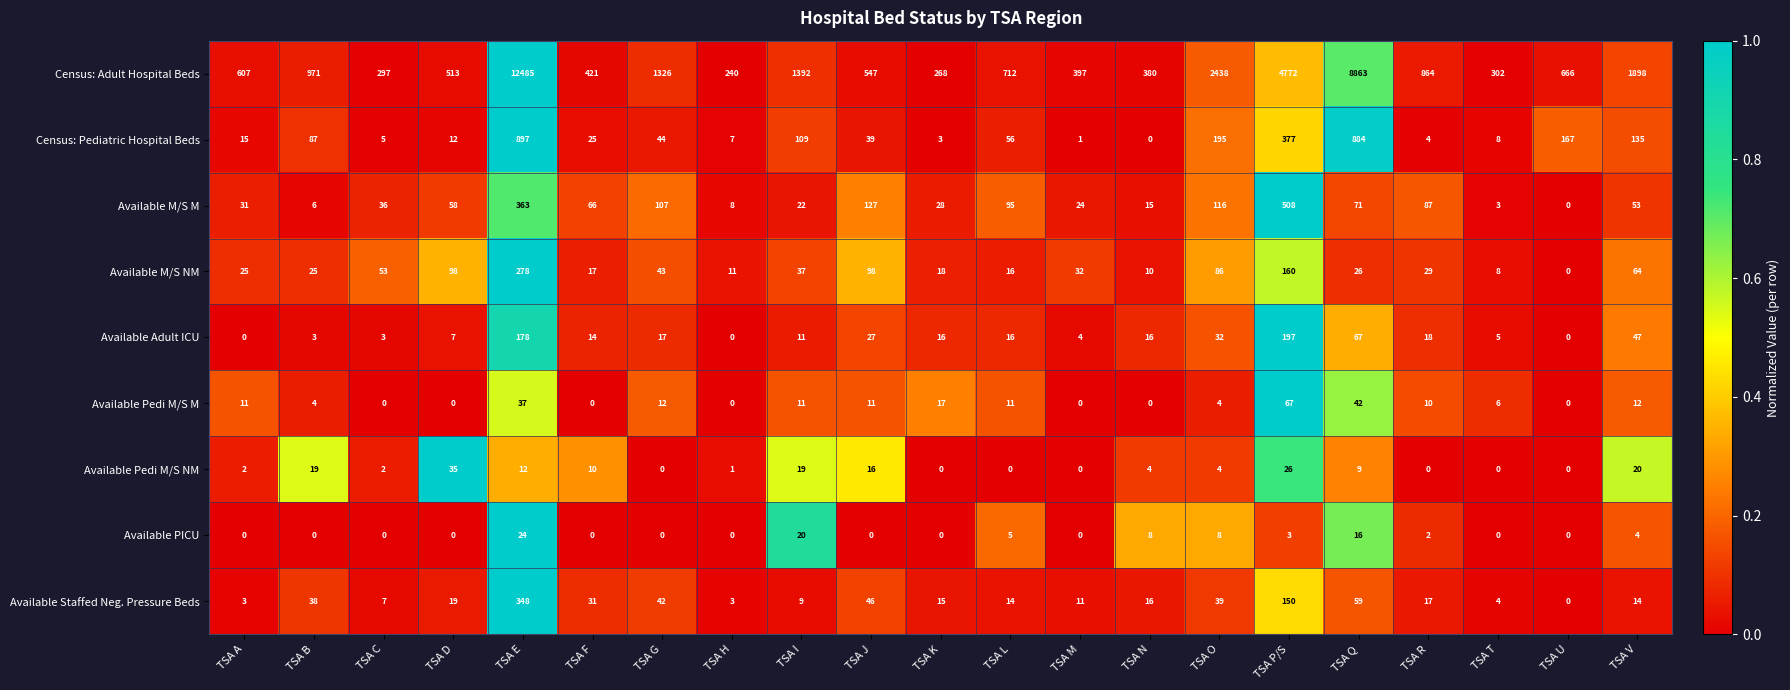

Where is Available M/S M nearest to the value 254?

TSA E